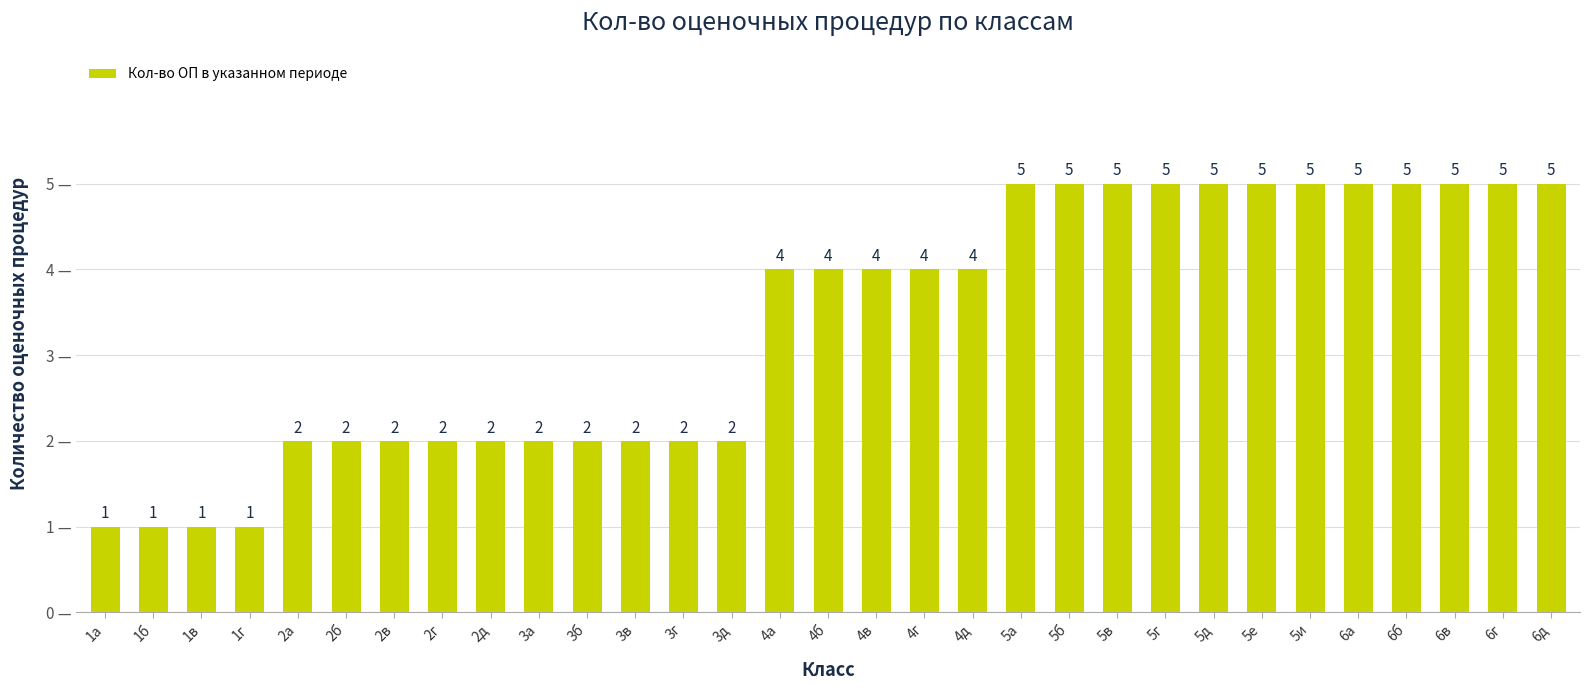

How many values are between 2 and 5?

27